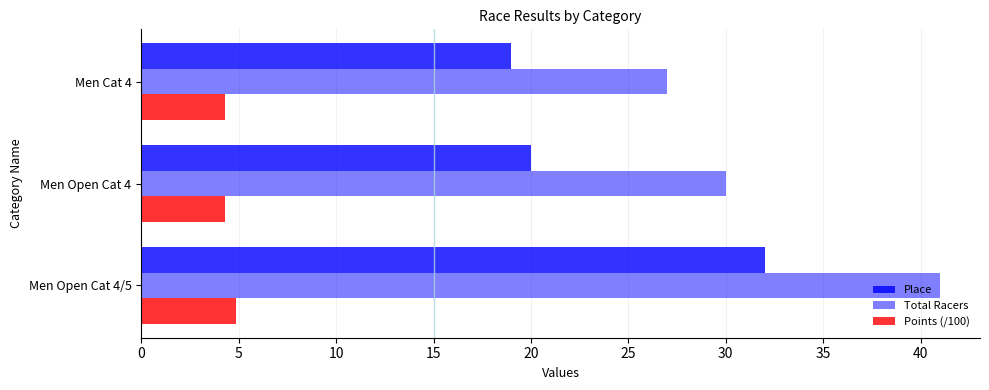

Count the number of data series in this chart.

3